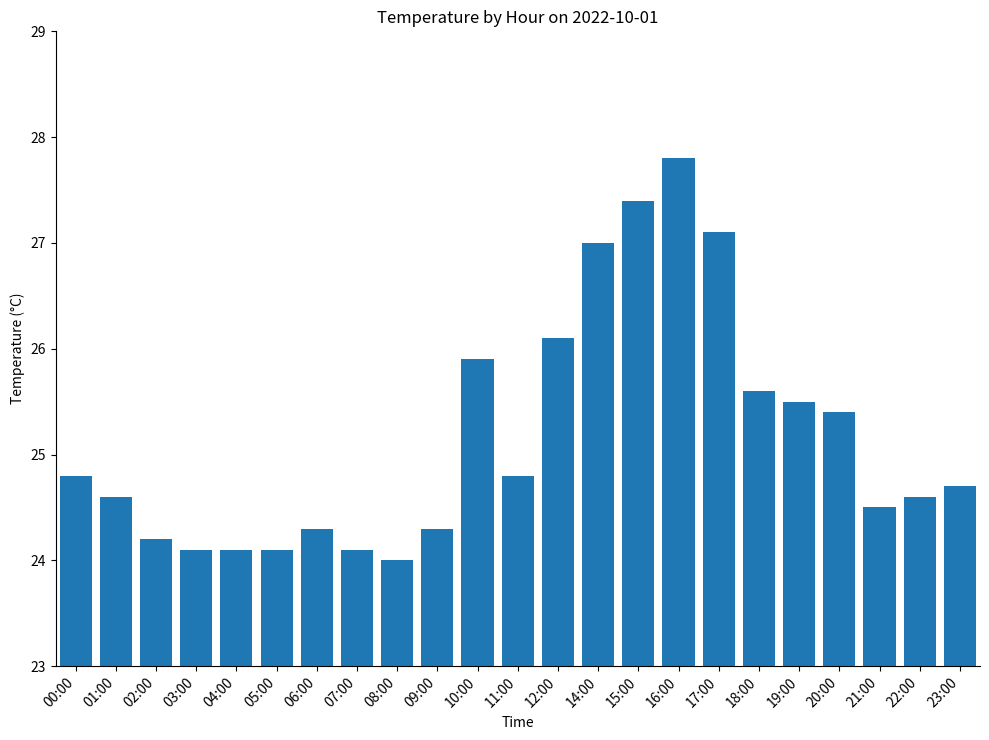

What position from the left is 16:00?

16